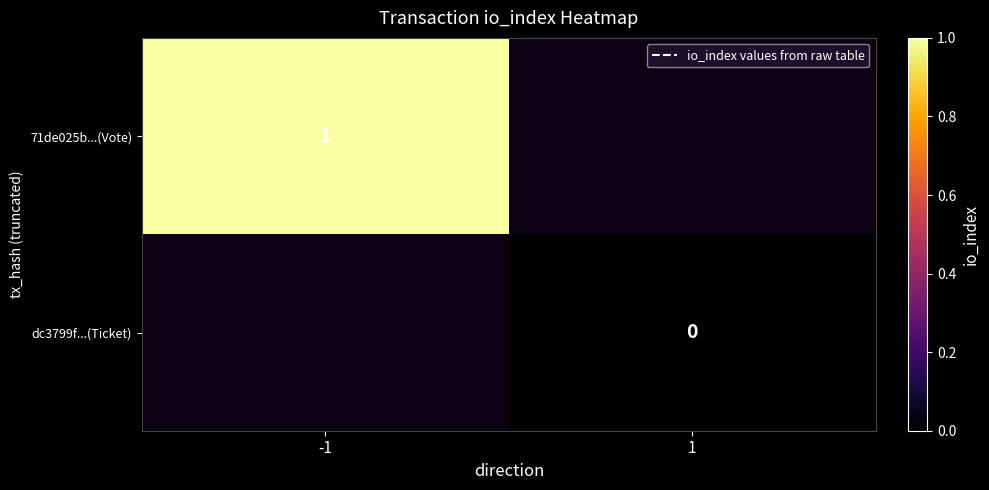

Is it true that 71de025b...(Vote) equals 1 at -1?

True